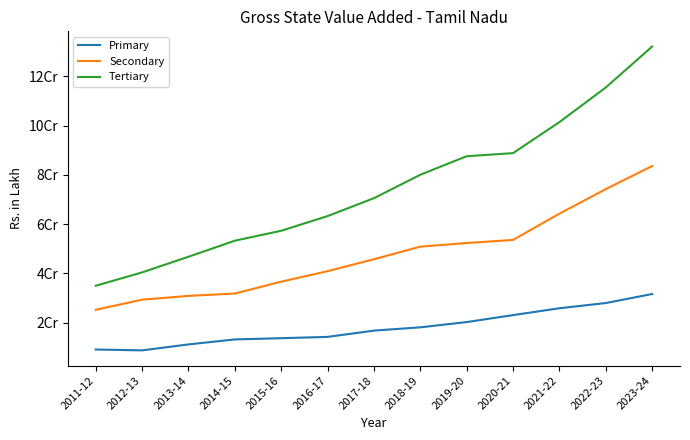

True or false: Primary and Secondary intersect in this chart.

False